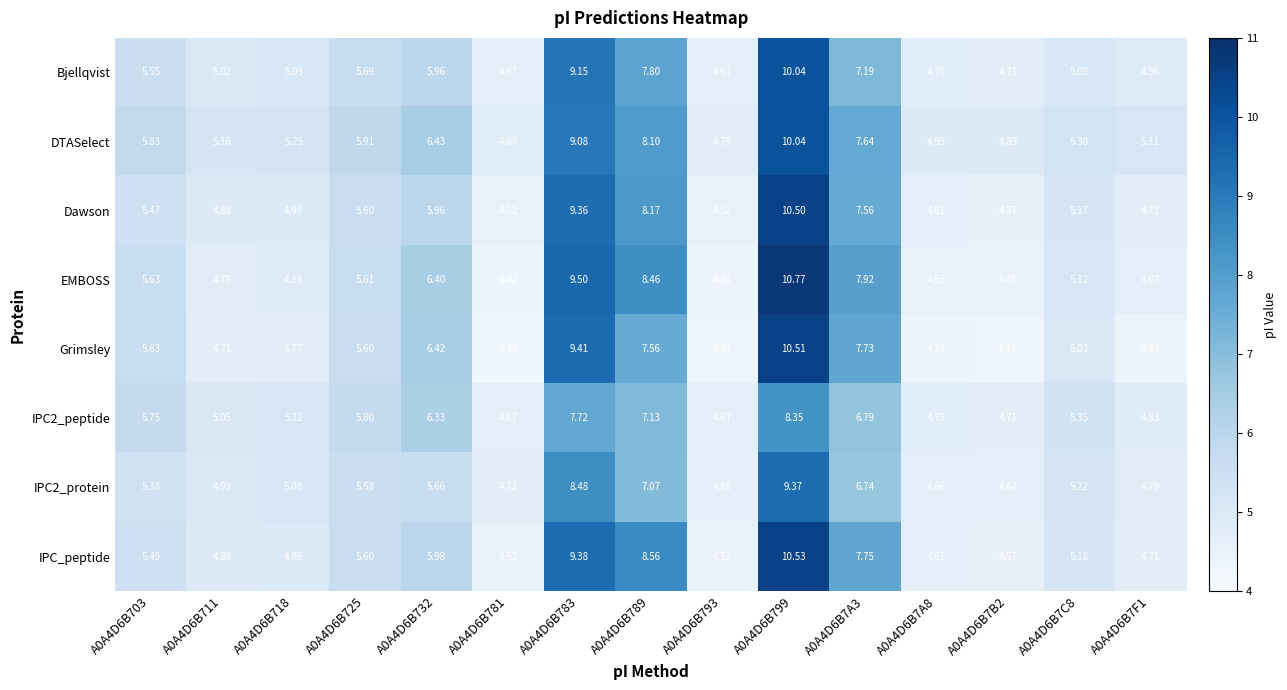

Which series has the widest spread of values?

EMBOSS